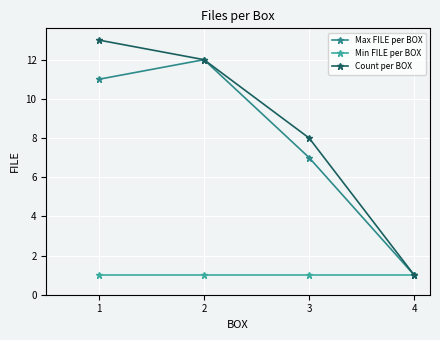

What is the sum of all Count per BOX values?

34